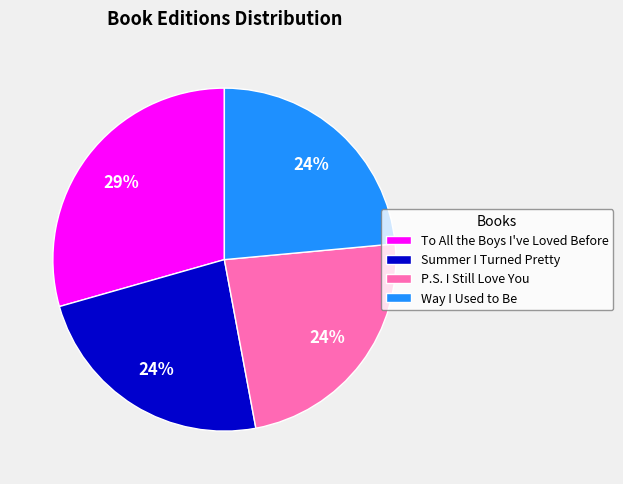

To the nearest percent, what percentage of the pie is Way I Used to Be?

24%